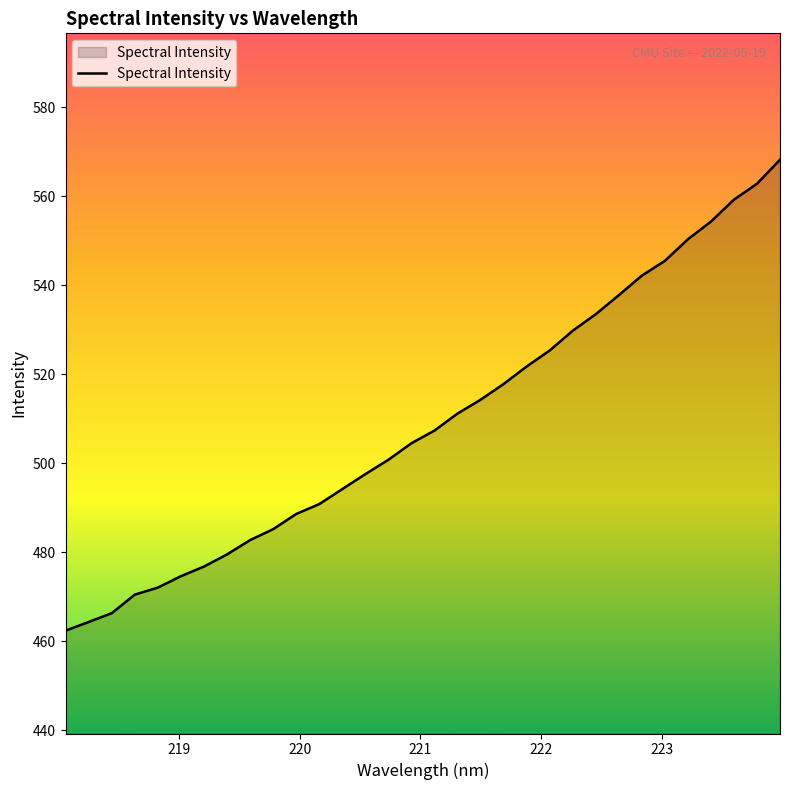

What is the greatest value displayed?

568.2